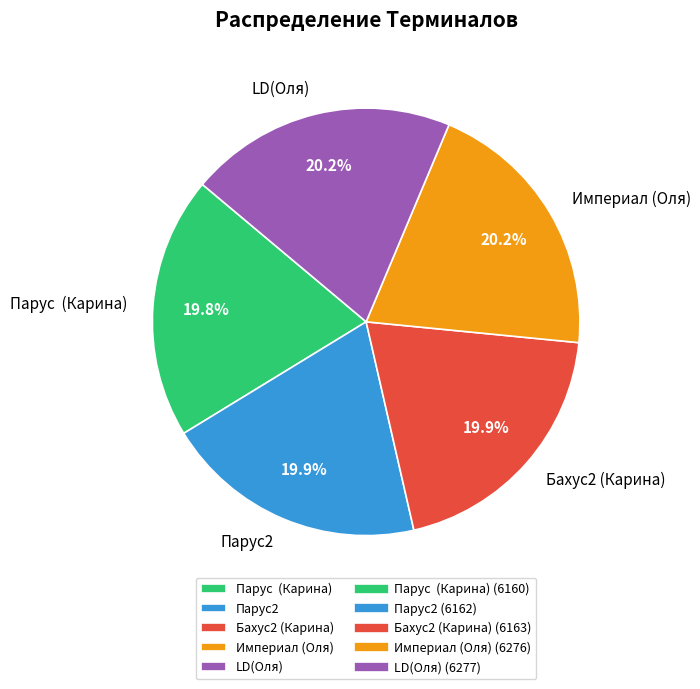

Is there a majority slice in this chart?

No